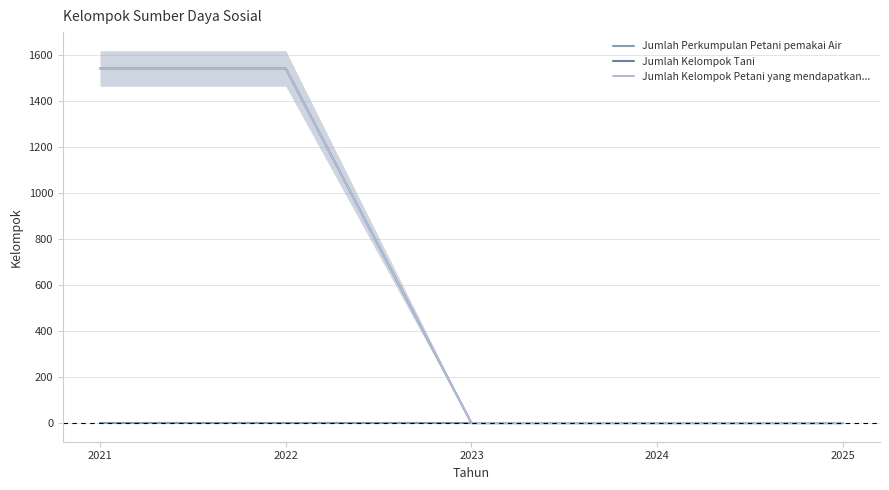

Reading left to right, list all the values displayed in this chart.

Jumlah Perkumpulan Petani pemakai Air: 2021=0	2022=0	2023=0	2024=0	2025=0
Jumlah Kelompok Tani: 2021=1542	2022=1542	2023=0	2024=0	2025=0
Jumlah Kelompok Petani yang mendapatkan...: 2021=1542	2022=1542	2023=0	2024=0	2025=0